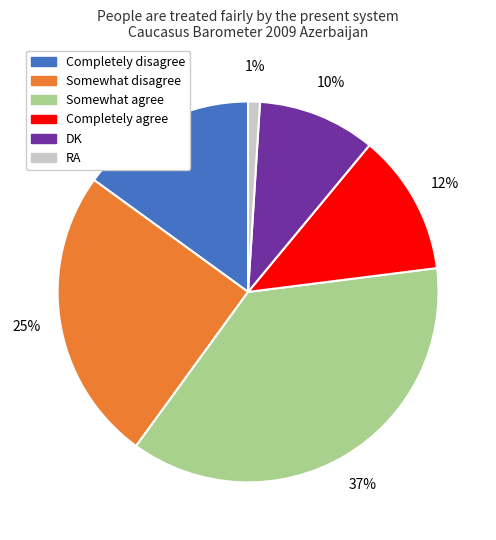

What percentage is the DK slice, to the nearest percent?

10%